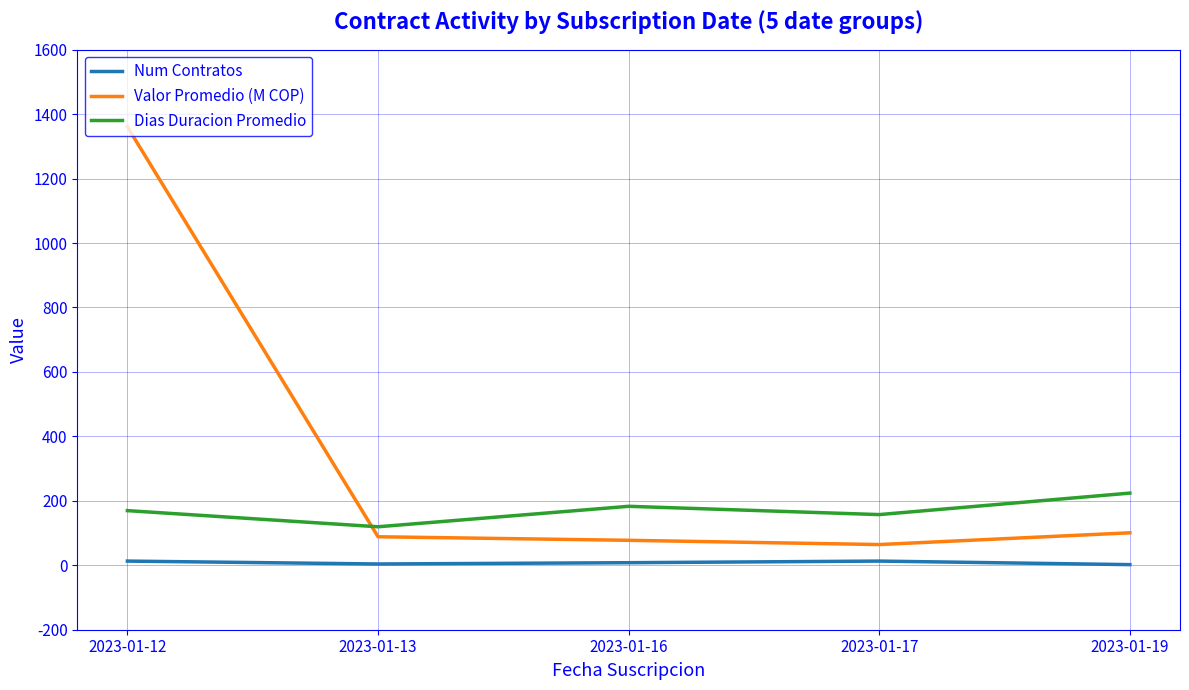

At which label is Valor Promedio (M COP) closest to 712?

2023-01-19